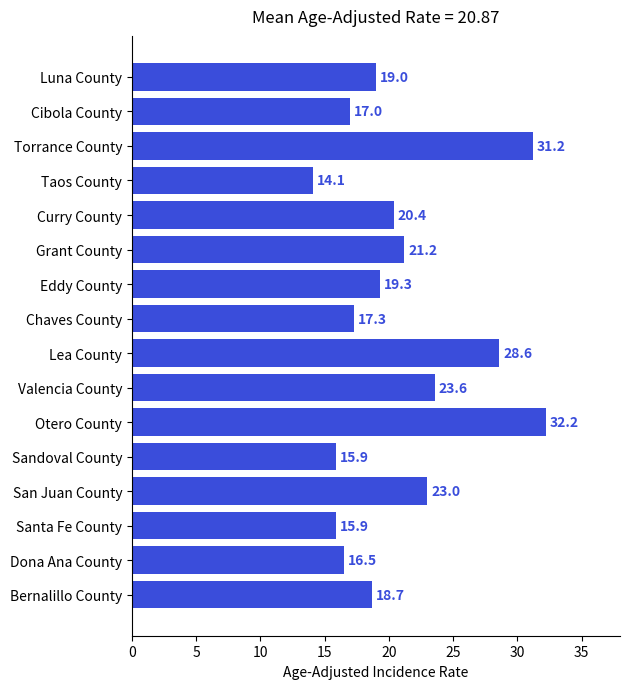

What is the average value?

20.9